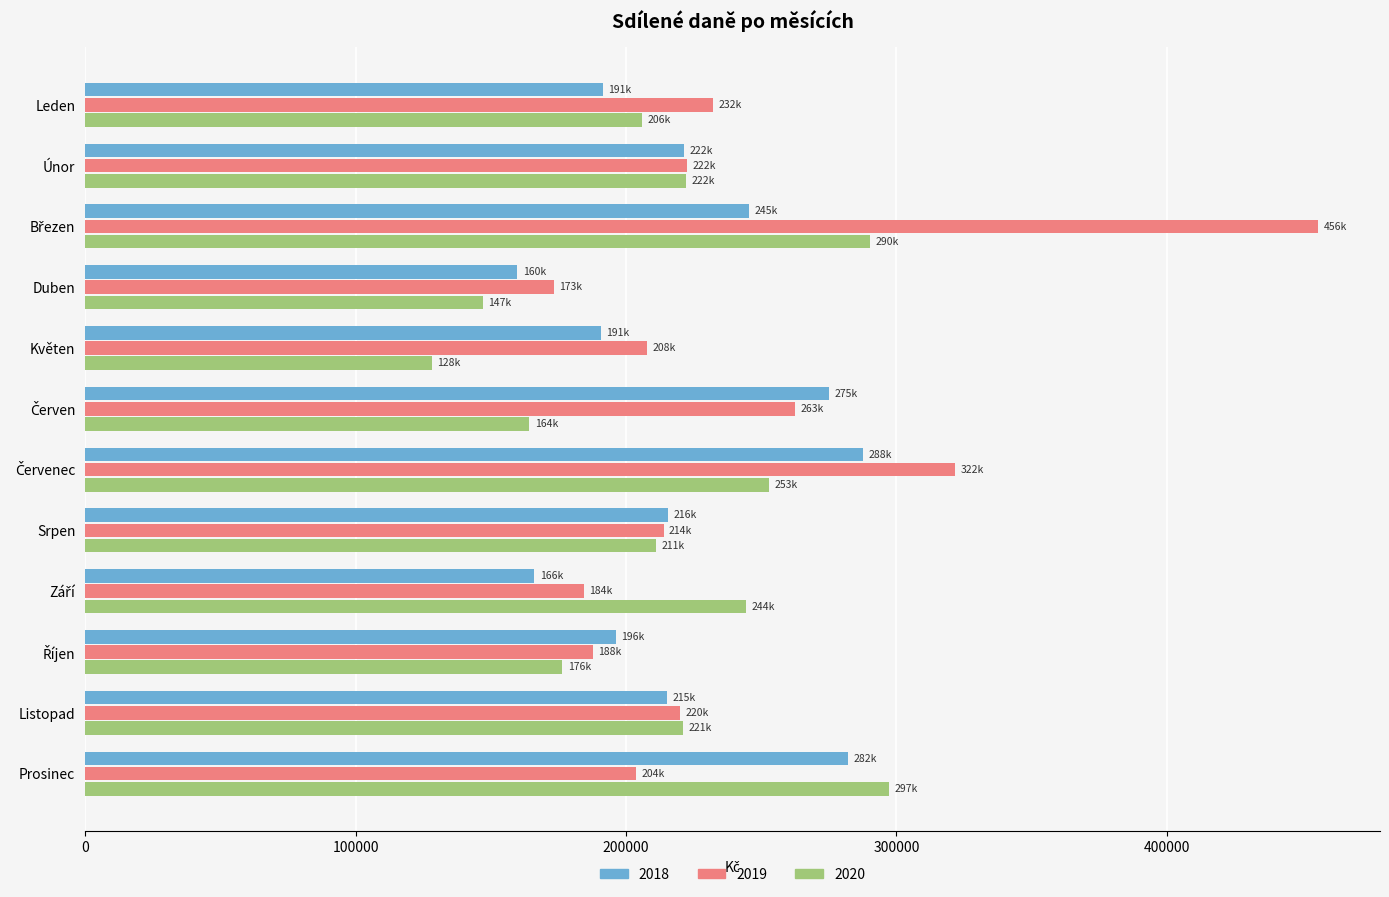

True or false: 2018 has a value of 421964.7 at Prosinec.

False